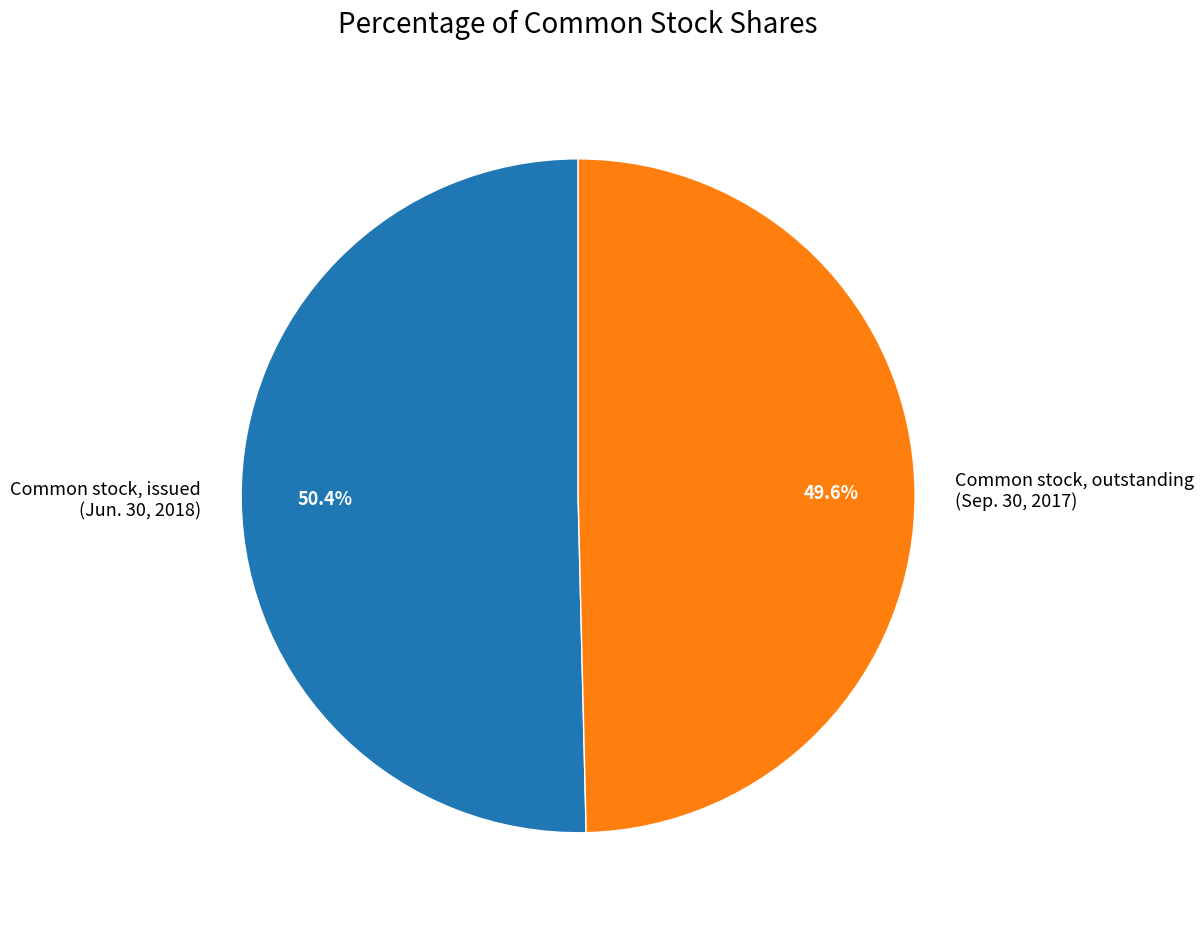

Which slice is the largest?

Common stock, issued (Jun. 30, 2018)